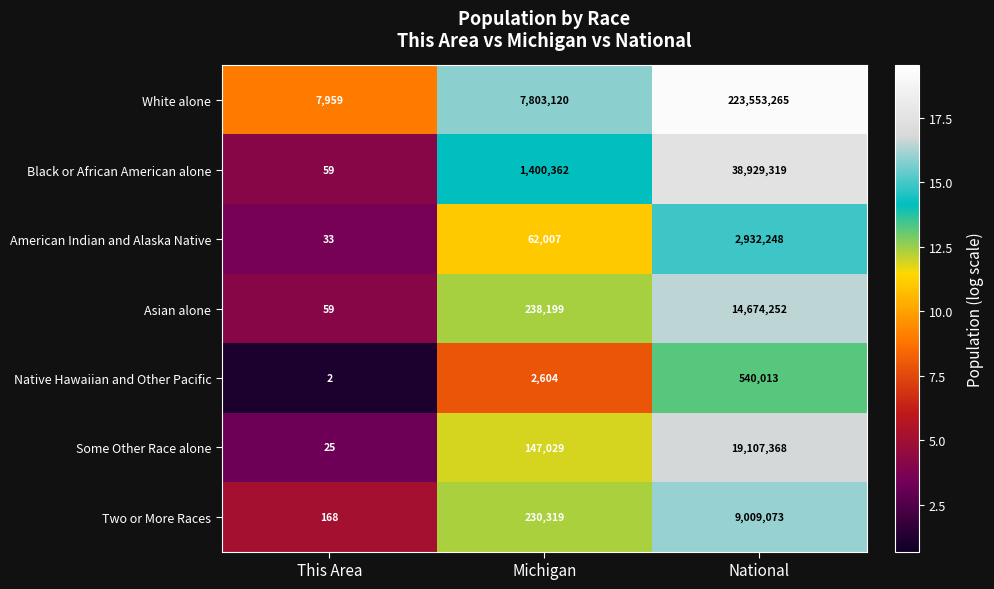

Which series has the largest total across all categories?

White alone